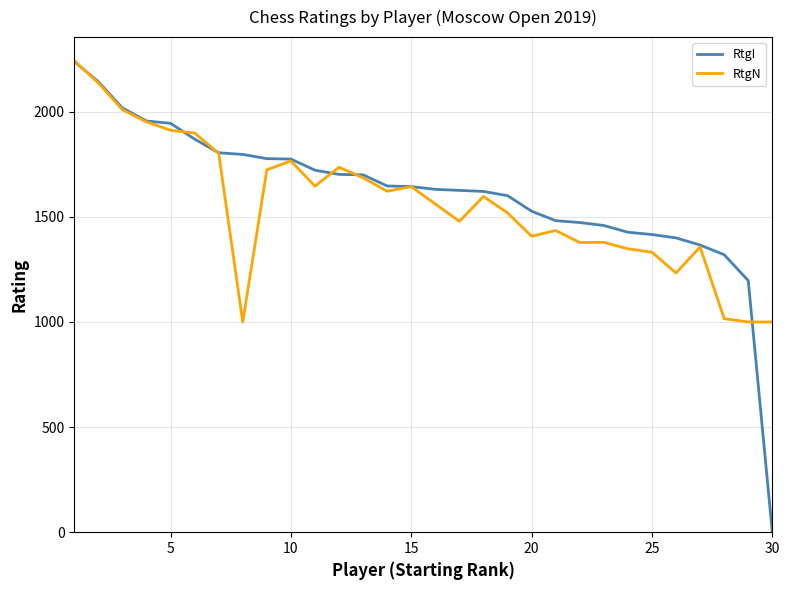

Count the number of categories in the chart.

30